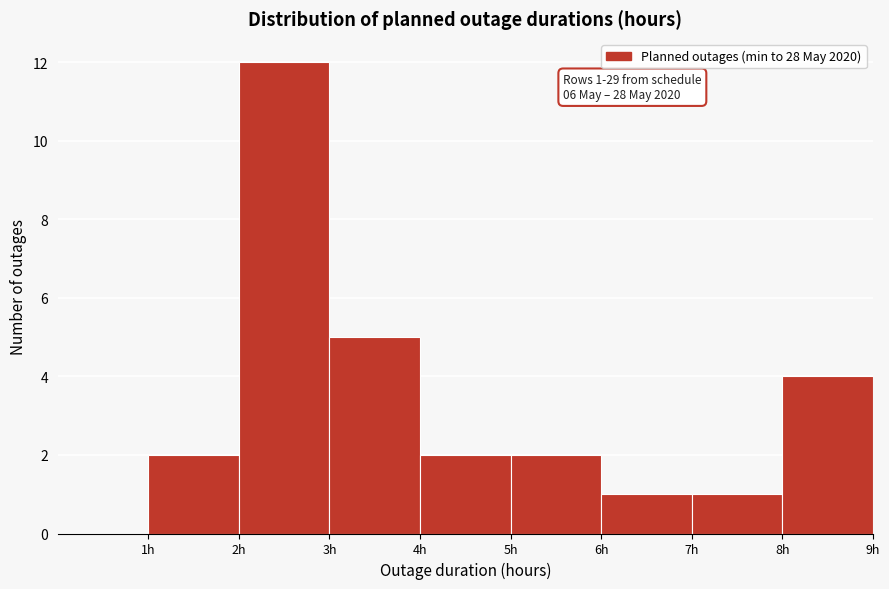

Which range on the x-axis has the tallest bar?

2 to 3